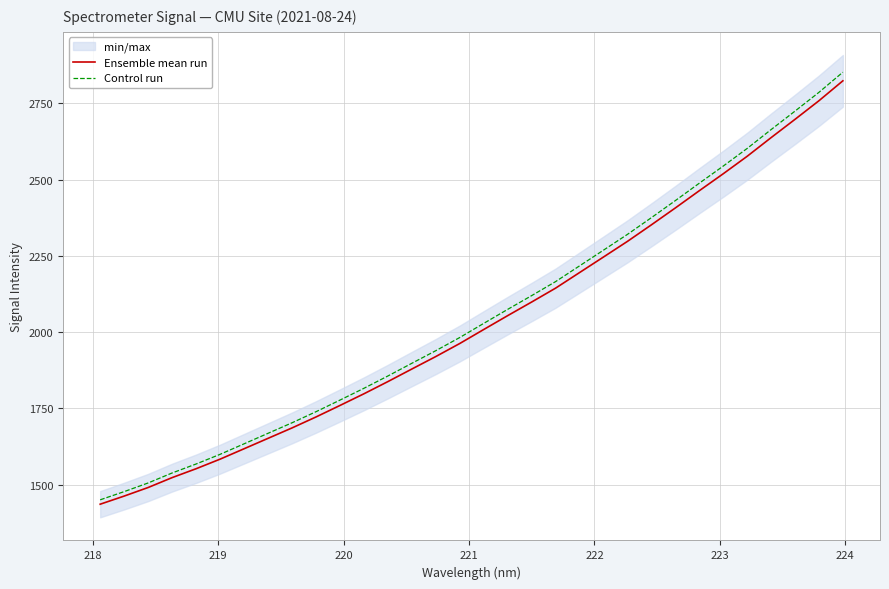

What is the maximum value for Ensemble mean run?

2823.8